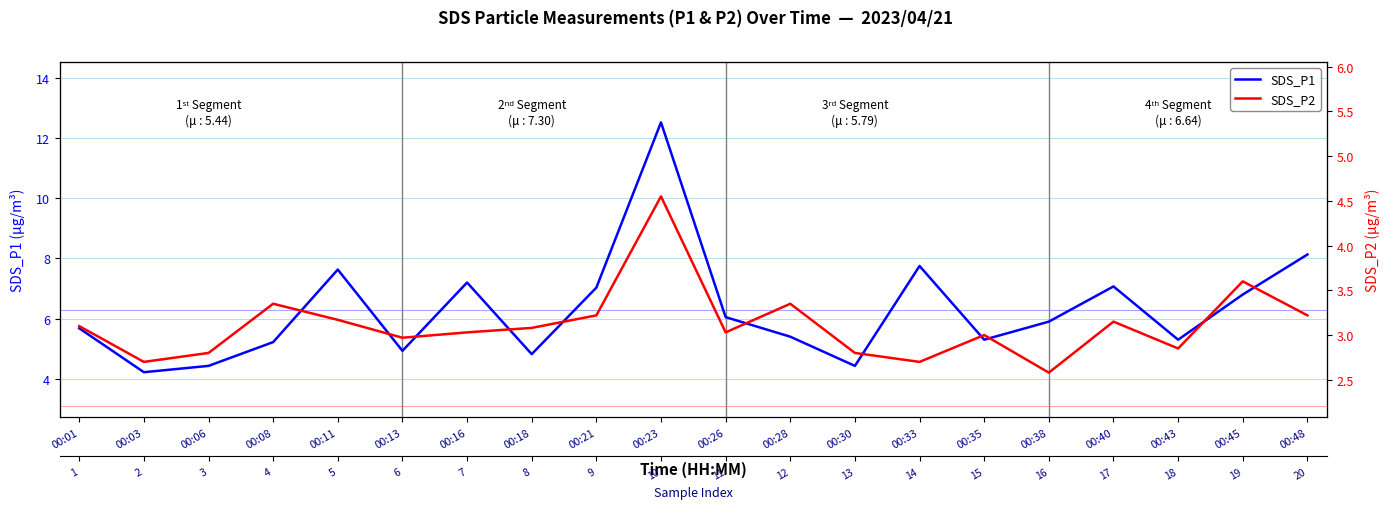

What is the average value of the SDS_P1 series?

6.3